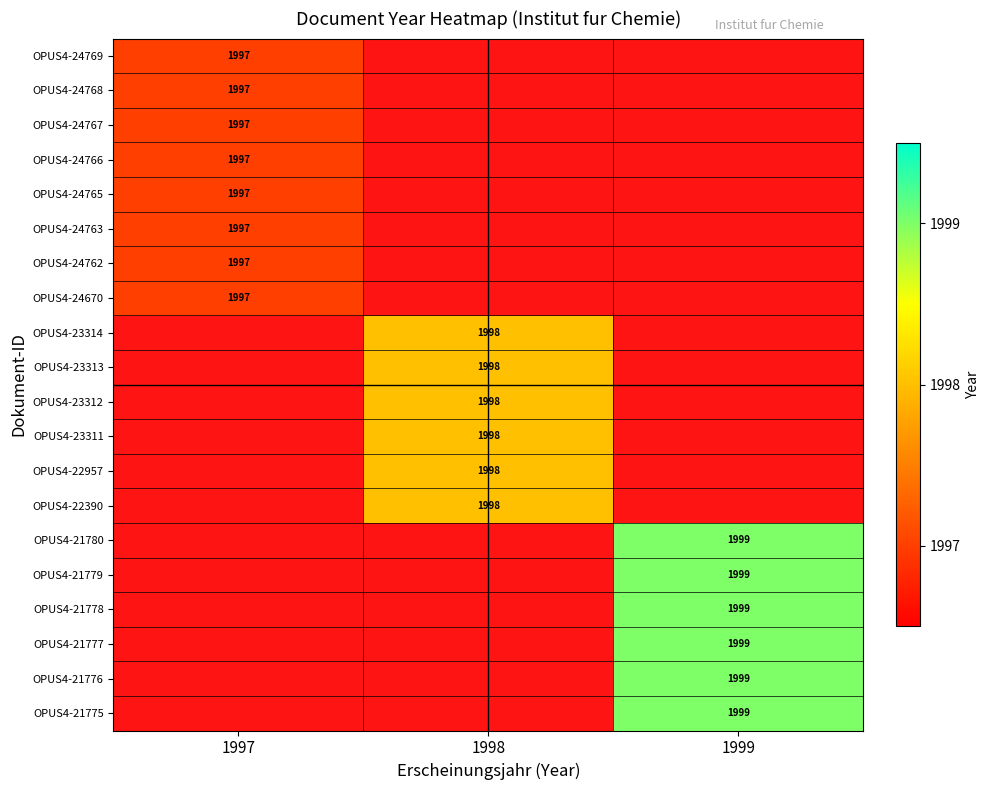

The value of OPUS4-24763 at 1997 is 1997. True or false?

True